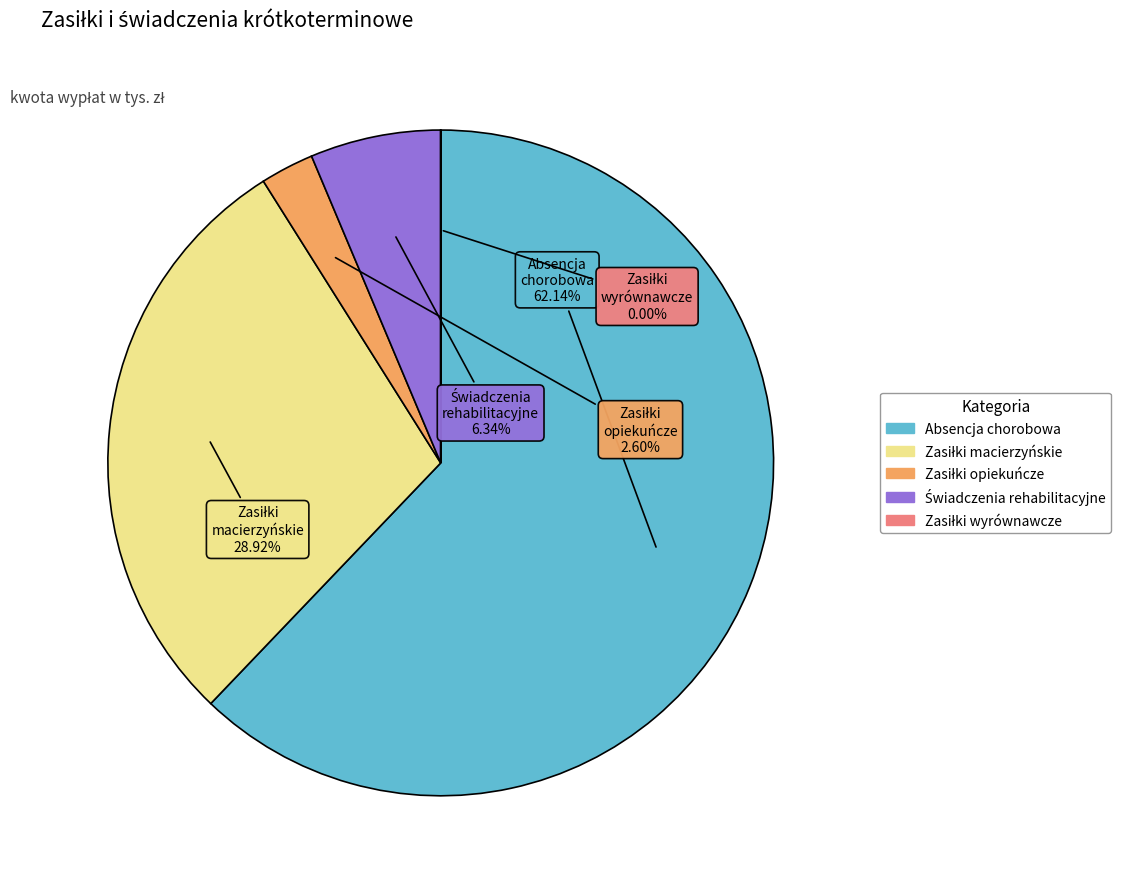

Is there any slice that represents more than half of the pie?

Yes